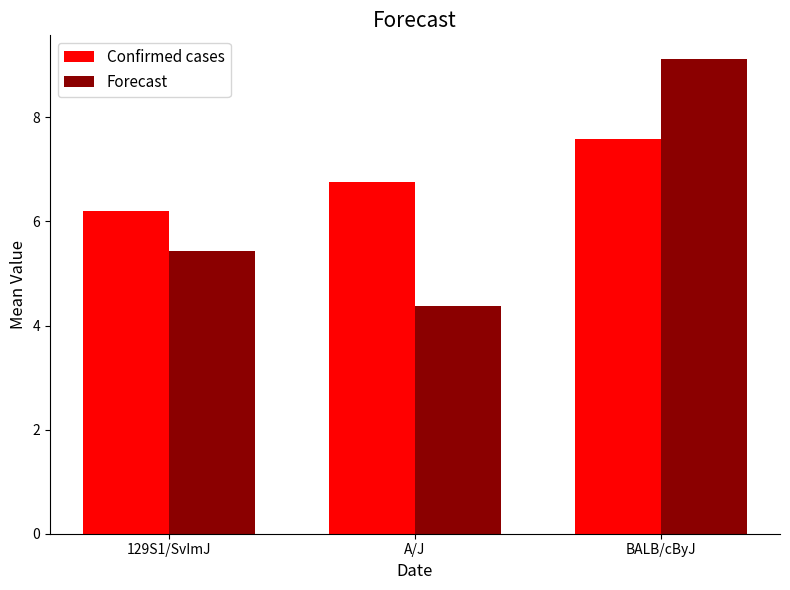

At which category is the sum across all series the highest?

BALB/cByJ